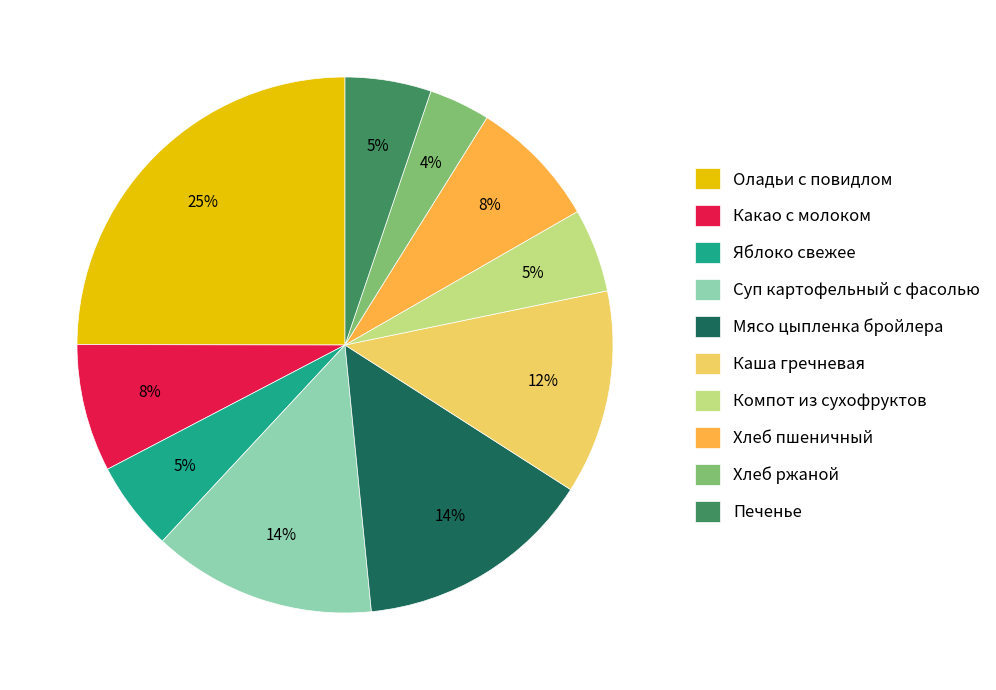

To the nearest percent, what portion does Хлеб ржаной represent?

4%